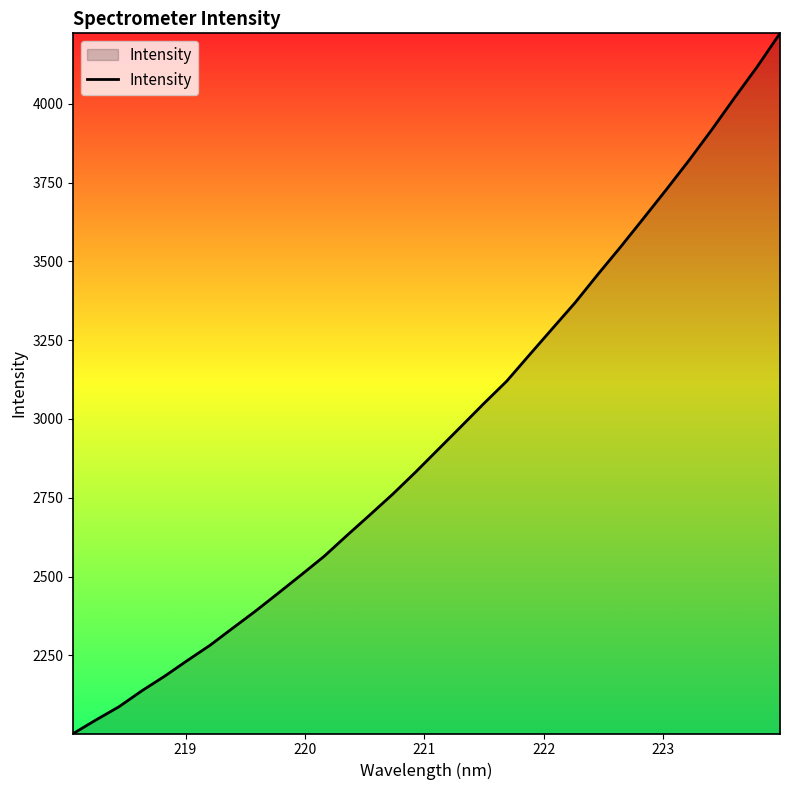

What is the minimum value shown in the chart?

2002.0